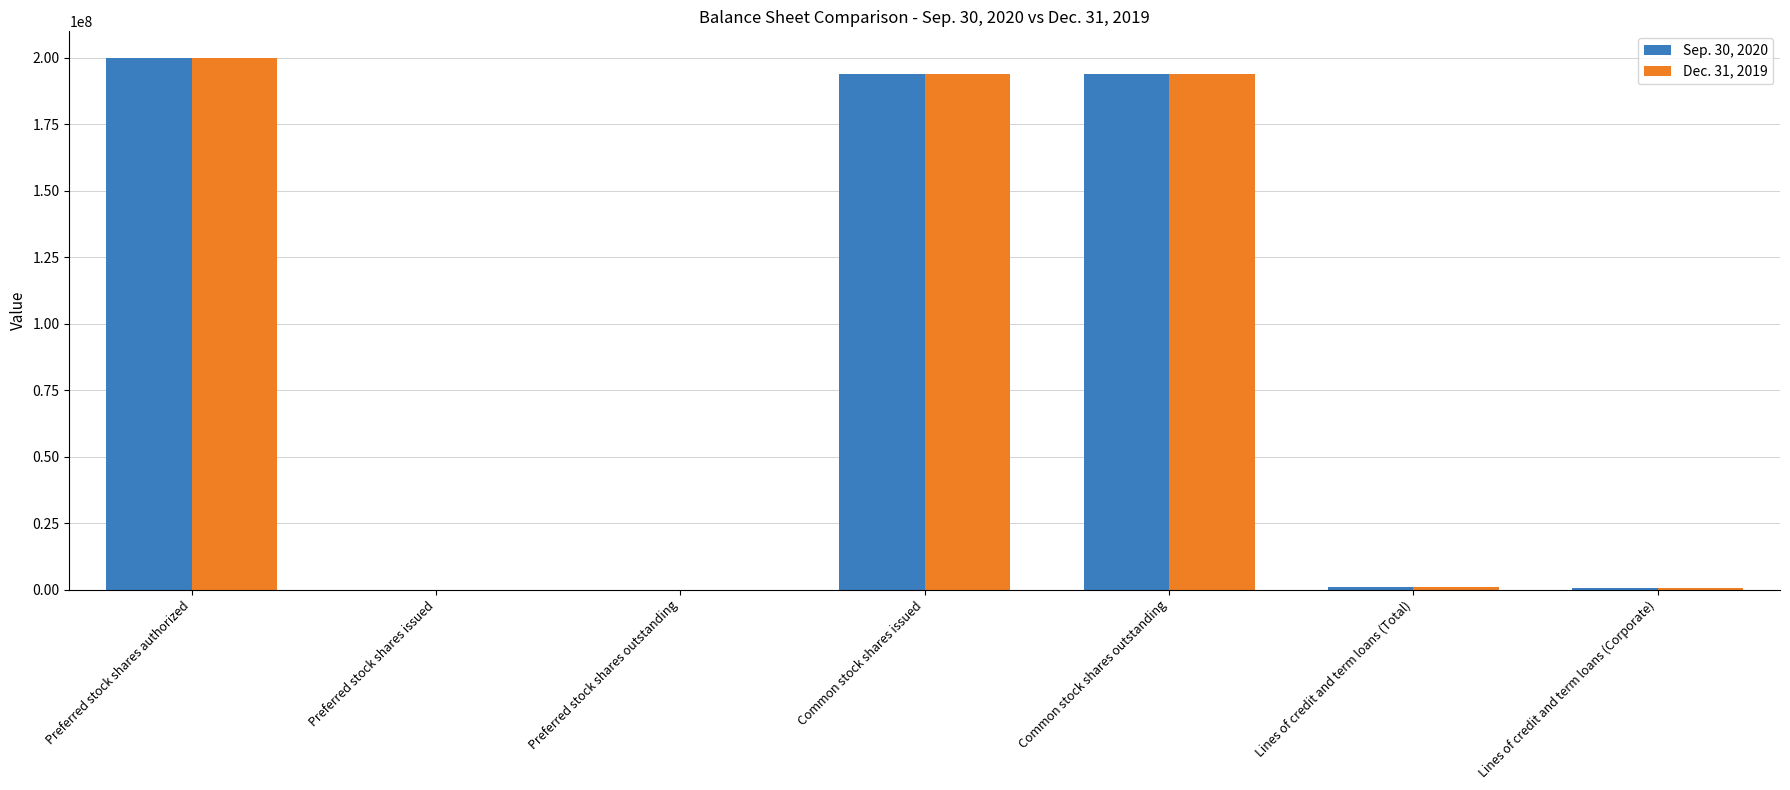

Between Preferred stock shares outstanding and Common stock shares issued, which series saw the biggest shift?

Dec. 31, 2019